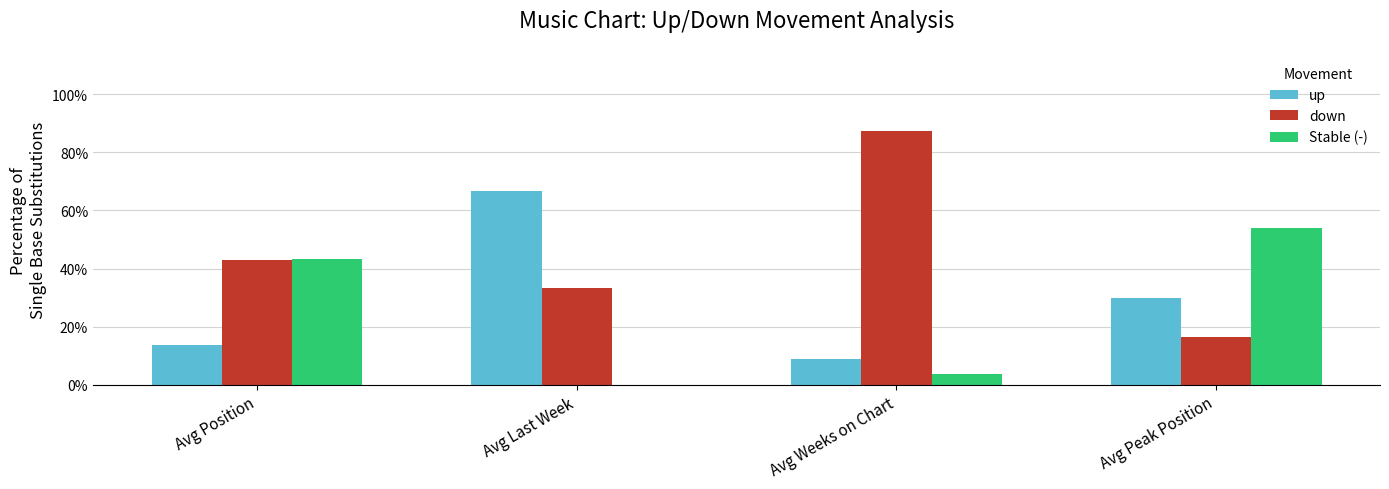

Does the chart contain stacked bars?

No